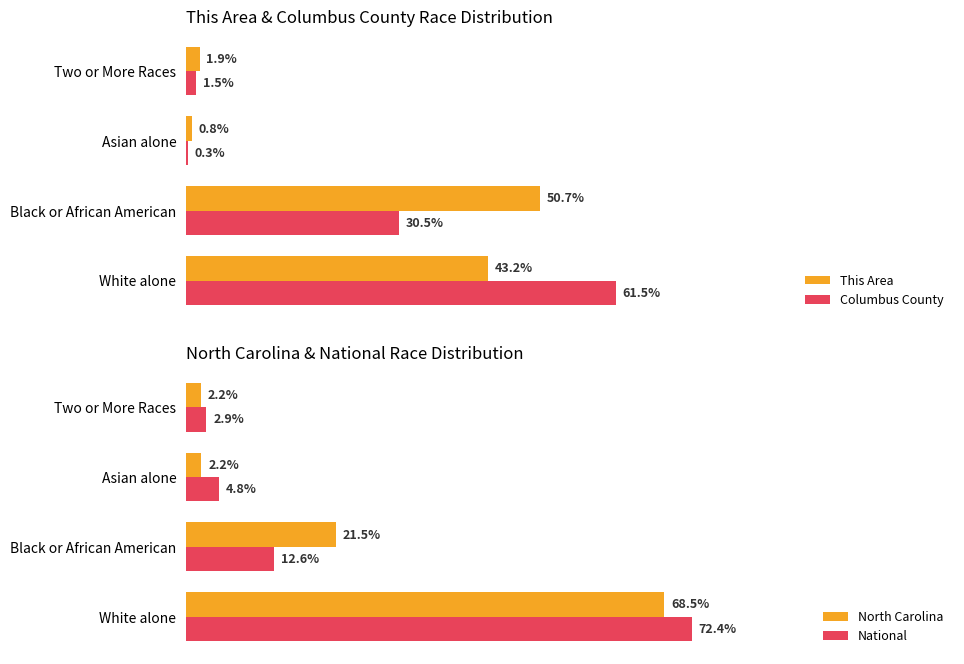

What is the value of the North Carolina bar at the 3rd from the left?

2.2